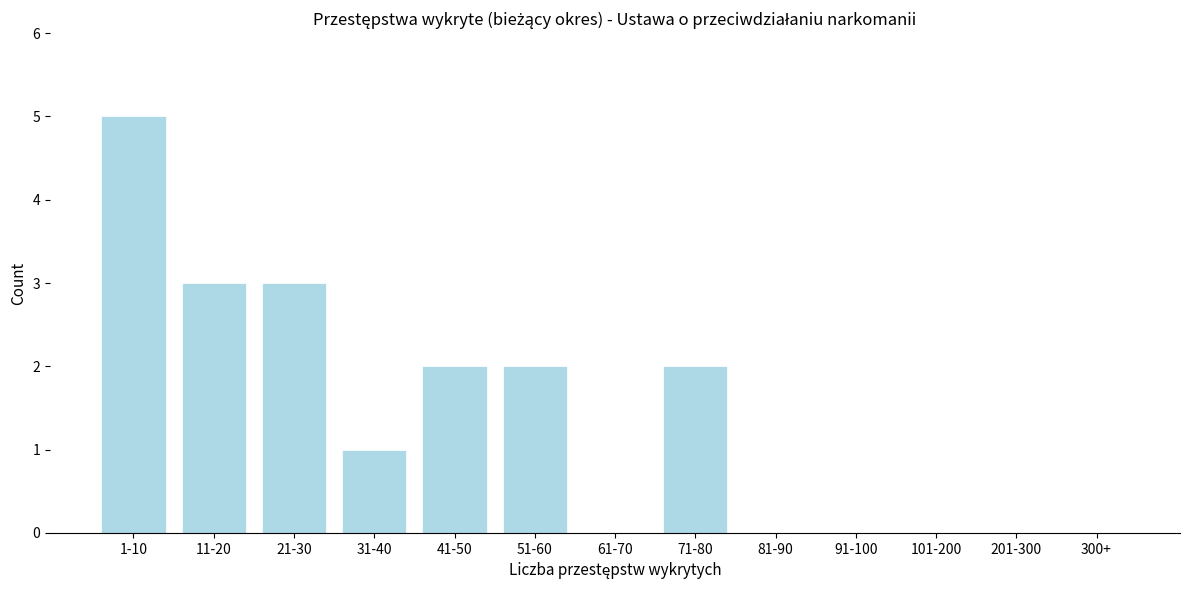

Reading right to left, transcribe all the data shown in this chart.

300+=0	201-300=0	101-200=0	91-100=0	81-90=0	71-80=2	61-70=0	51-60=2	41-50=2	31-40=1	21-30=3	11-20=3	1-10=5